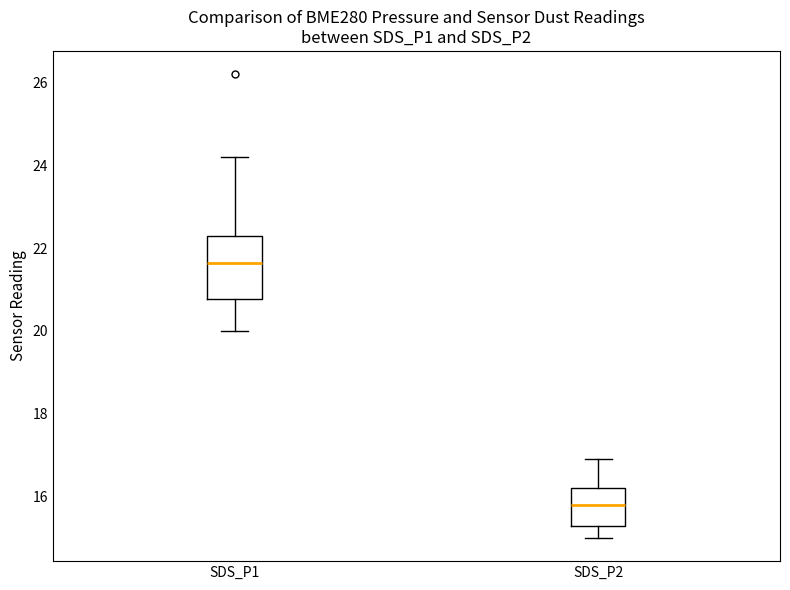

Reading left to right, transcribe this box plot: for each box, give where its median line is, the range the box spans, and where its two whiskers end, as read against the y-axis. The values are not printed on the chart, so give them approximately, as read against the axis.

SDS_P1: median 21.6, box 20.8 to 22.4, whiskers 20.0 to 24.2
SDS_P2: median 15.8, box 15.4 to 16.2, whiskers 15.0 to 17.0